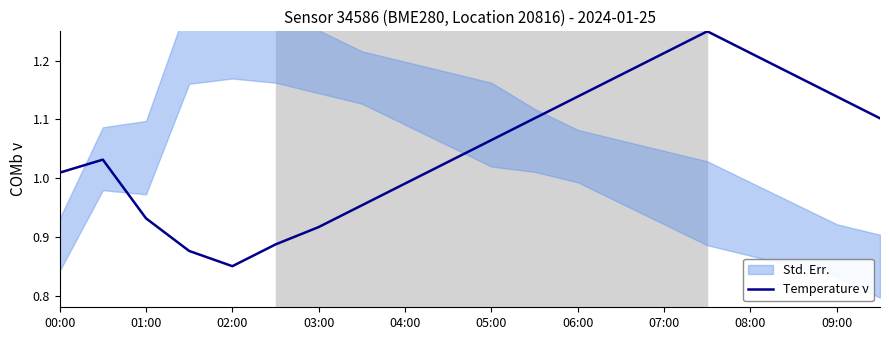

Where does the Temperature ν series first go above 1?

00:00